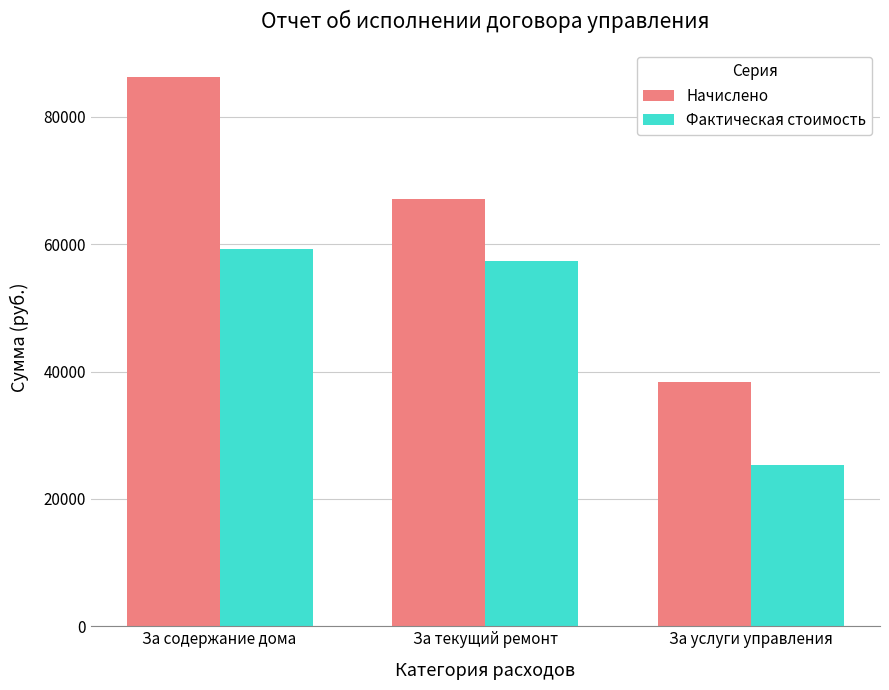

Which series has the largest total across all categories?

Начислено